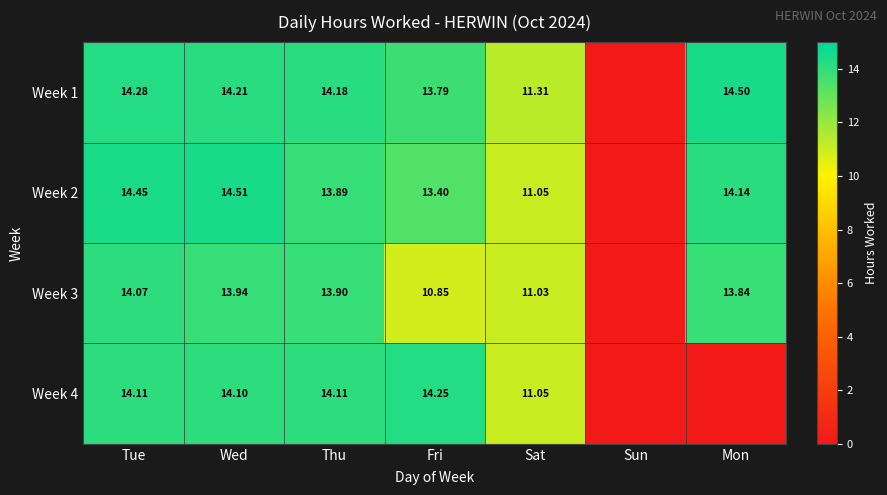

At how many categories does at least one series exceed 0?

6